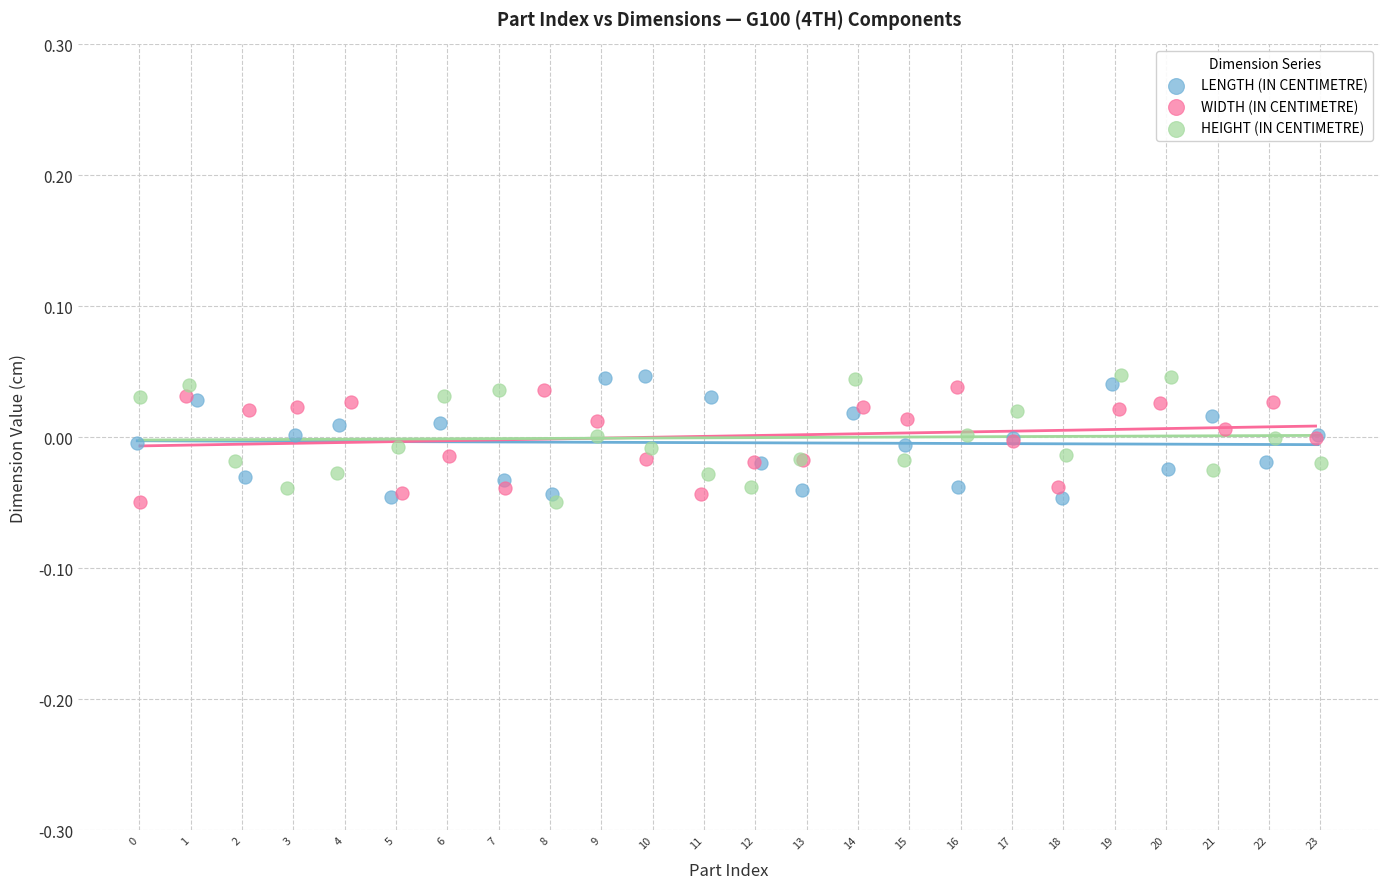

What are all the series names shown in the legend?

LENGTH (IN CENTIMETRE), WIDTH (IN CENTIMETRE), HEIGHT (IN CENTIMETRE)